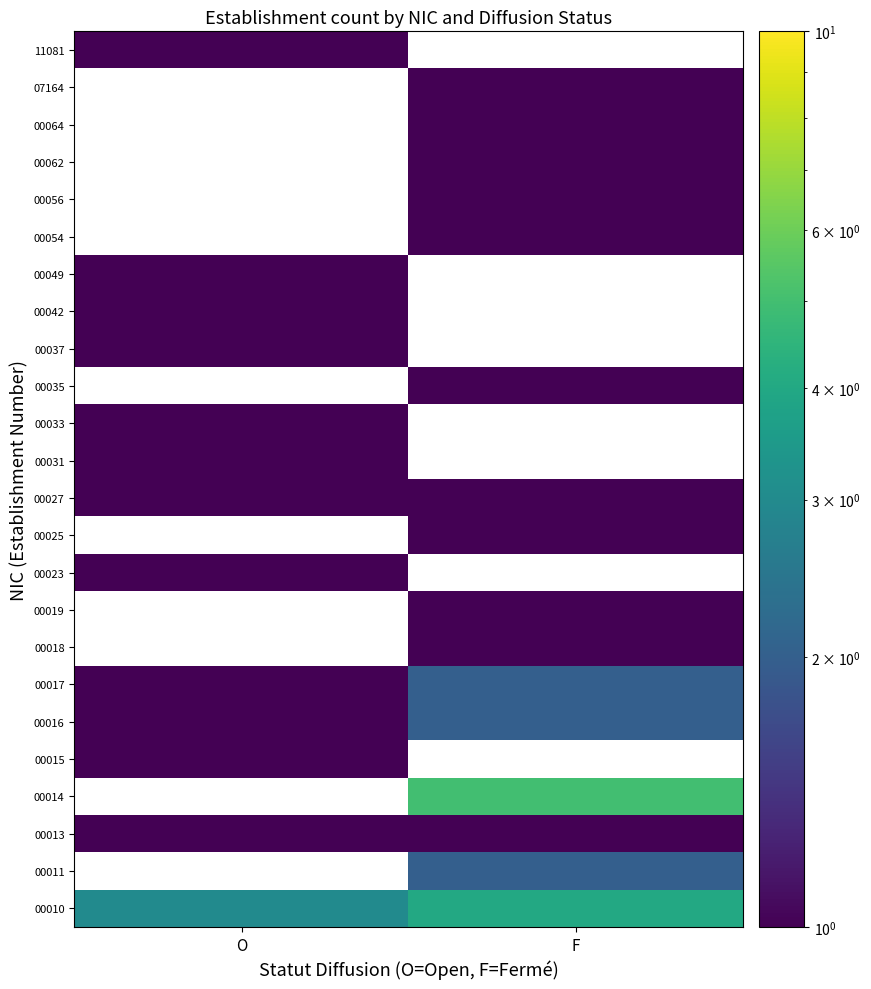

True or false: 00049 has a value of 0.5 at O.

False